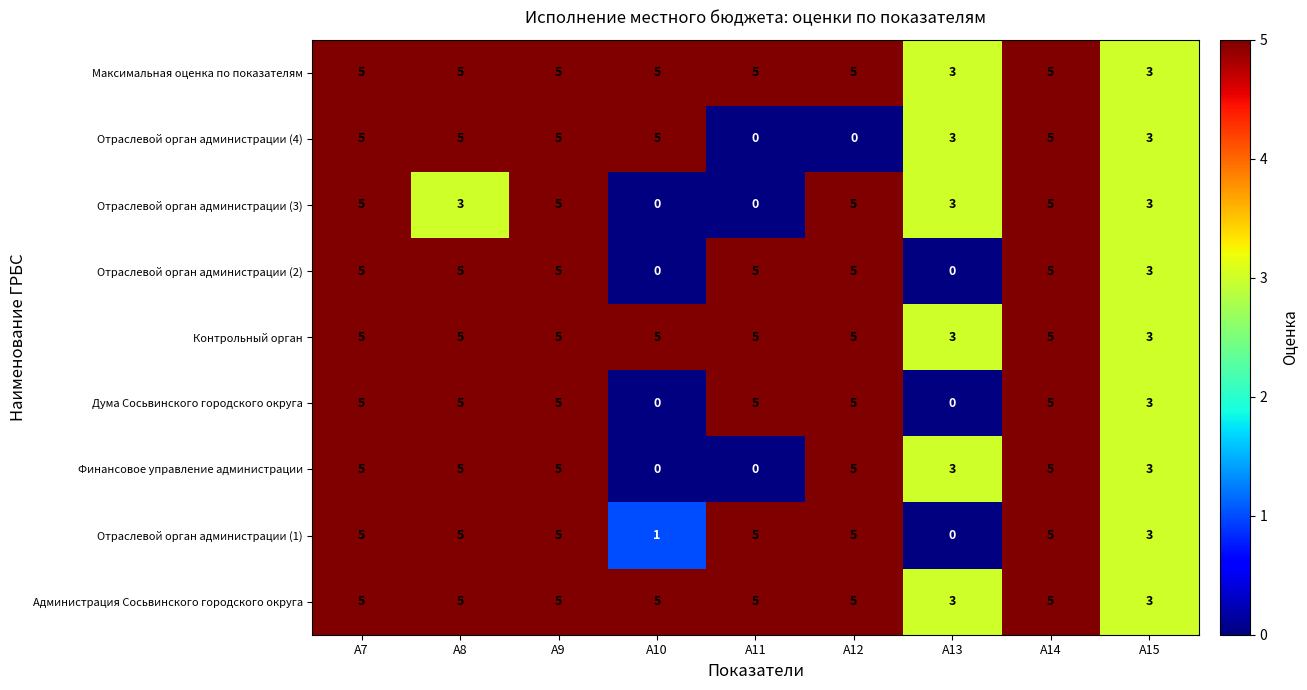

Where does the Отраслевой орган администрации (3) series first go above 3?

А7